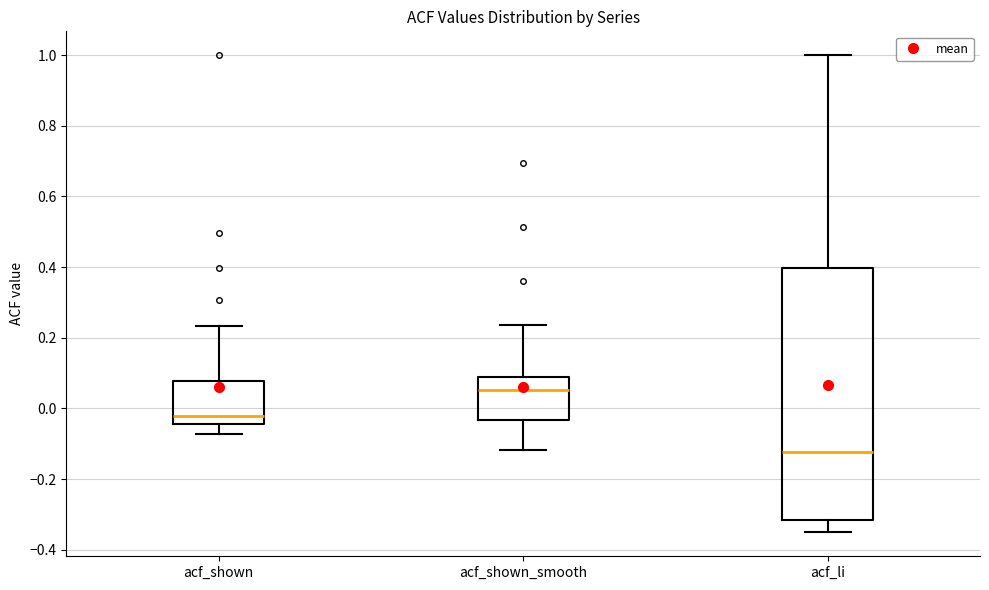

Reading left to right, read every box against the y-axis: the position of its median line, the range the box covers, and the ends of its whiskers. The values are not printed on the chart, so give them approximately, as read against the axis.

acf_shown: median -0.02, box -0.04 to 0.08, whiskers -0.08 to 0.24
acf_shown_smooth: median 0.06, box -0.04 to 0.10, whiskers -0.12 to 0.24
acf_li: median -0.12, box -0.32 to 0.40, whiskers -0.36 to 1.00